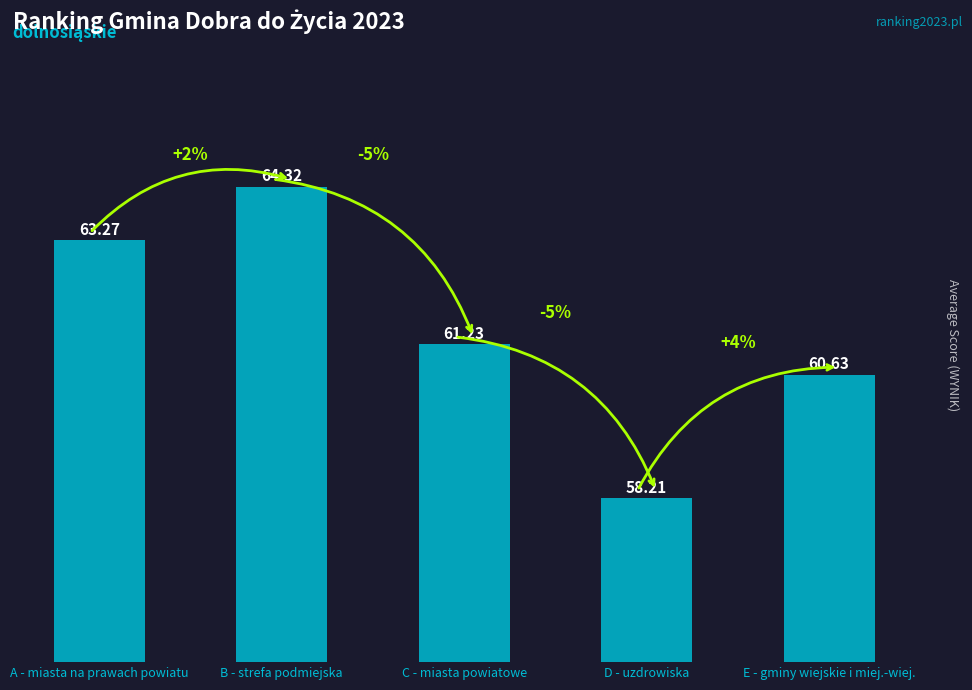

The chart shows a value of 95.3 at C - miasta powiatowe. True or false?

False